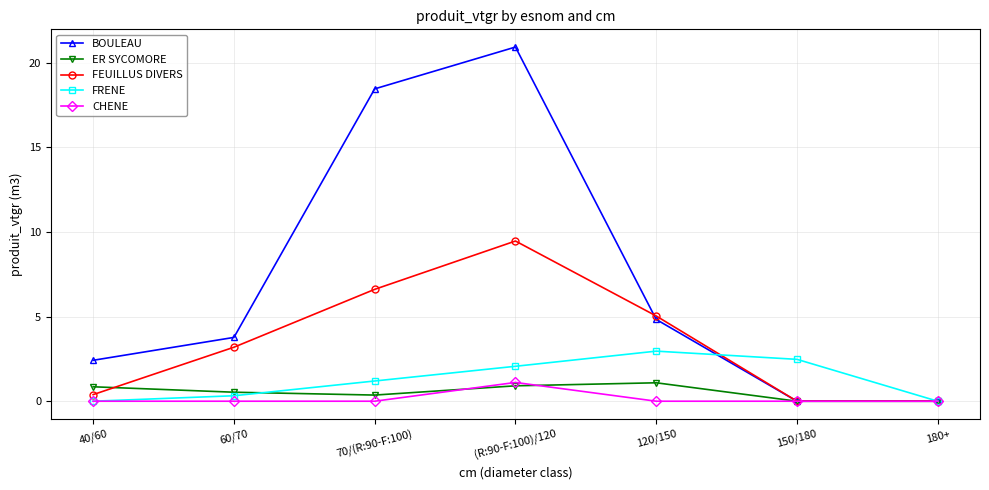

Reading left to right, transcribe all the data shown in this chart.

BOULEAU: 40/60=2.4	60/70=3.8	70/(R:90-F:100)=18.5	(R:90-F:100)/120=20.9	120/150=4.8	150/180=0.0	180+=0.0
ER SYCOMORE: 40/60=0.9	60/70=0.5	70/(R:90-F:100)=0.4	(R:90-F:100)/120=0.9	120/150=1.1	150/180=0.0	180+=0.0
FEUILLUS DIVERS: 40/60=0.4	60/70=3.2	70/(R:90-F:100)=6.6	(R:90-F:100)/120=9.5	120/150=5.0	150/180=0.0	180+=0.0
FRENE: 40/60=0.0	60/70=0.3	70/(R:90-F:100)=1.2	(R:90-F:100)/120=2.1	120/150=3.0	150/180=2.5	180+=0.0
CHENE: 40/60=0.0	60/70=0.0	70/(R:90-F:100)=0.0	(R:90-F:100)/120=1.1	120/150=0.0	150/180=0.0	180+=0.0